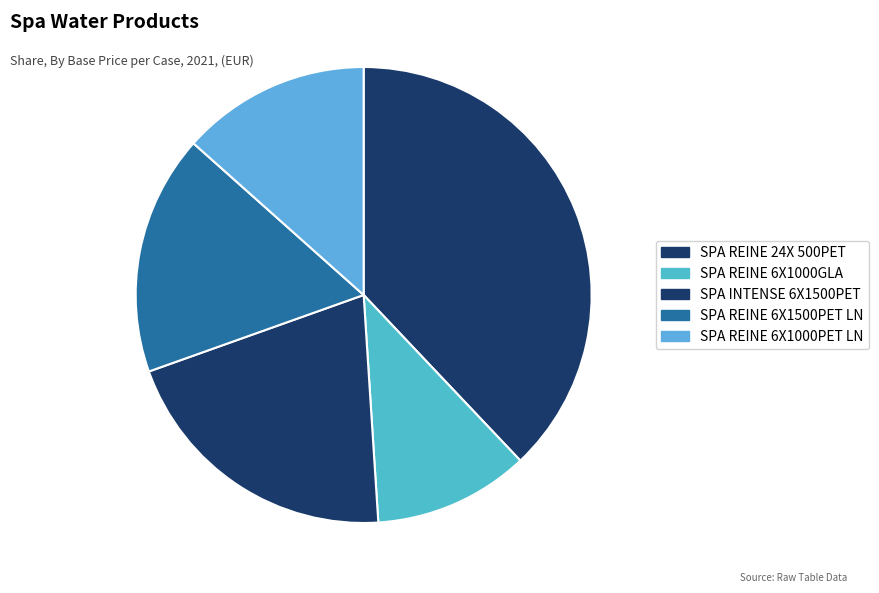

Rank the categories by value from lowest to highest.

SPA REINE 6X1000GLA, SPA REINE 6X1000PET LN, SPA REINE 6X1500PET LN, SPA INTENSE 6X1500PET, SPA REINE 24X 500PET